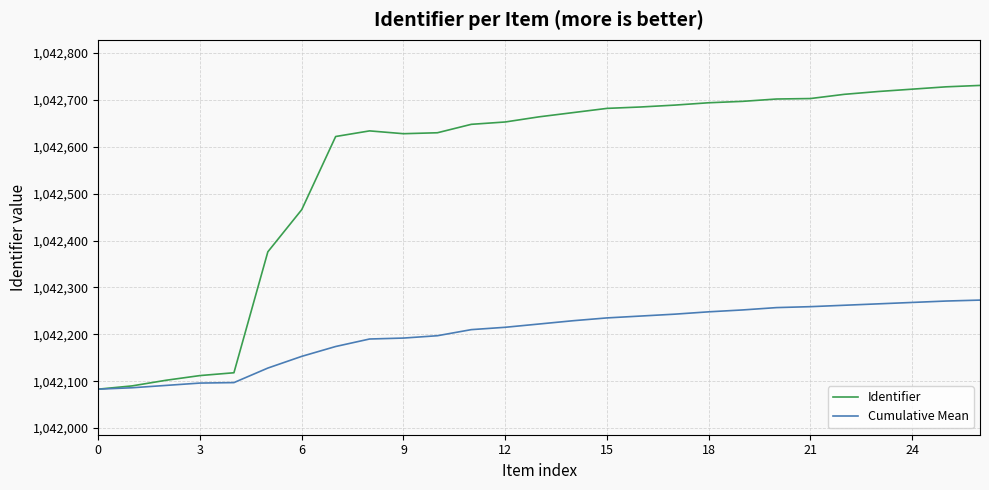

What is the difference between the maximum and minimum values in the Cumulative Mean series?

190